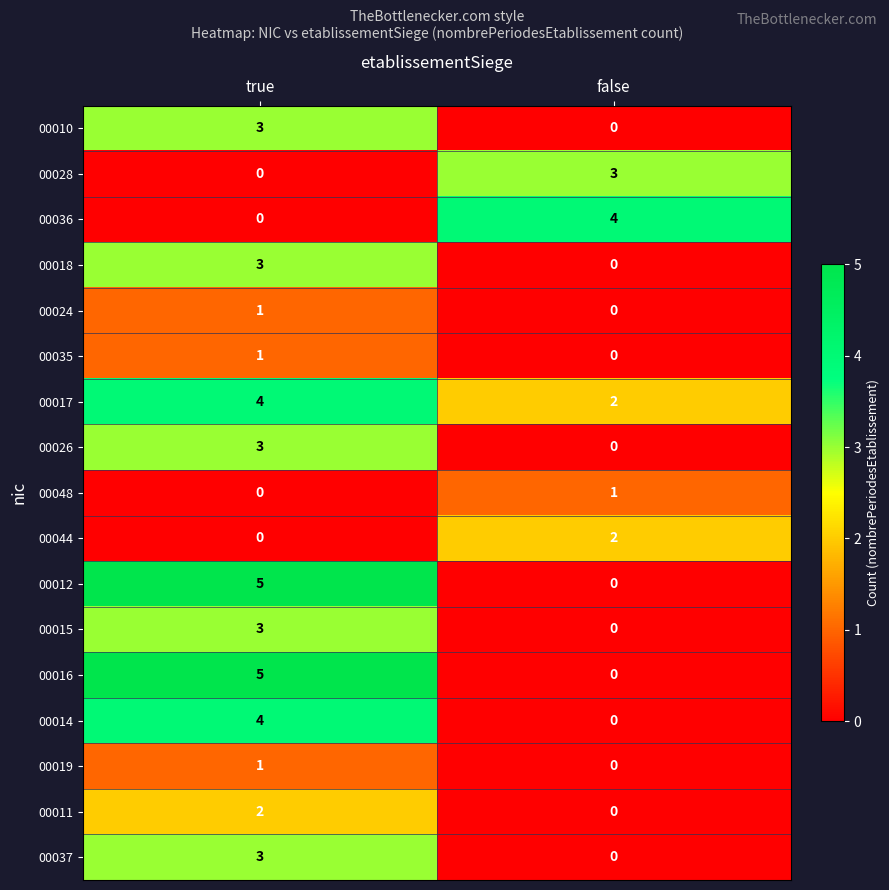

List the labels in order of 00028 value, smallest first.

true, false